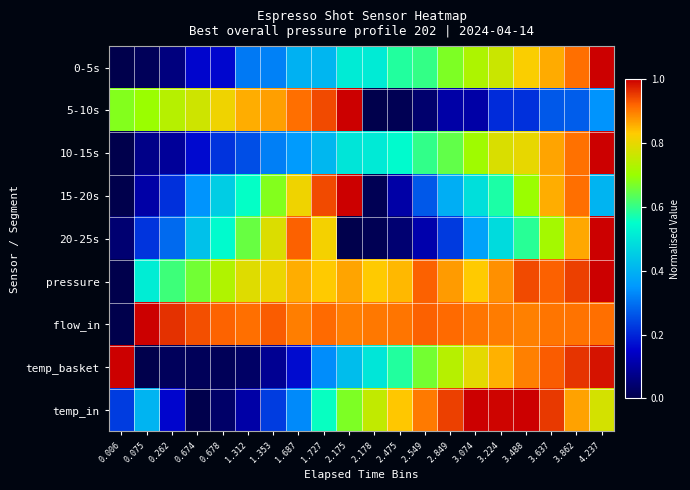

Reading right to left, transcribe all the data shown in this chart.

0-5s: 4.237=1.0	3.862=0.9	3.637=0.9	3.488=0.8	3.224=0.8	3.074=0.7	2.849=0.7	2.549=0.6	2.475=0.6	2.178=0.5	2.175=0.5	1.727=0.4	1.687=0.4	1.353=0.3	1.312=0.3	0.678=0.2	0.674=0.2	0.262=0.1	0.075=0.0	0.006=0.0
5-10s: 4.237=0.3	3.862=0.3	3.637=0.3	3.488=0.2	3.224=0.2	3.074=0.1	2.849=0.1	2.549=0.0	2.475=0.0	2.178=0.0	2.175=1.0	1.727=0.9	1.687=0.9	1.353=0.9	1.312=0.9	0.678=0.8	0.674=0.8	0.262=0.7	0.075=0.7	0.006=0.7
10-15s: 4.237=1.0	3.862=0.9	3.637=0.9	3.488=0.8	3.224=0.8	3.074=0.7	2.849=0.6	2.549=0.6	2.475=0.5	2.178=0.5	2.175=0.5	1.727=0.4	1.687=0.4	1.353=0.3	1.312=0.3	0.678=0.2	0.674=0.2	0.262=0.1	0.075=0.1	0.006=0.0
15-20s: 4.237=0.4	3.862=0.9	3.637=0.9	3.488=0.7	3.224=0.6	3.074=0.5	2.849=0.4	2.549=0.3	2.475=0.1	2.178=0.0	2.175=1.0	1.727=0.9	1.687=0.8	1.353=0.7	1.312=0.6	0.678=0.5	0.674=0.3	0.262=0.2	0.075=0.1	0.006=0.0
20-25s: 4.237=1.0	3.862=0.9	3.637=0.7	3.488=0.6	3.224=0.5	3.074=0.4	2.849=0.2	2.549=0.1	2.475=0.0	2.178=0.0	2.175=0.0	1.727=0.8	1.687=0.9	1.353=0.8	1.312=0.7	0.678=0.5	0.674=0.4	0.262=0.3	0.075=0.2	0.006=0.0
pressure: 4.237=1.0	3.862=0.9	3.637=0.9	3.488=0.9	3.224=0.9	3.074=0.8	2.849=0.9	2.549=0.9	2.475=0.8	2.178=0.8	2.175=0.9	1.727=0.8	1.687=0.9	1.353=0.8	1.312=0.8	0.678=0.7	0.674=0.7	0.262=0.6	0.075=0.5	0.006=0.0
flow_in: 4.237=0.9	3.862=0.9	3.637=0.9	3.488=0.9	3.224=0.9	3.074=0.9	2.849=0.9	2.549=0.9	2.475=0.9	2.178=0.9	2.175=0.9	1.727=0.9	1.687=0.9	1.353=0.9	1.312=0.9	0.678=0.9	0.674=0.9	0.262=1.0	0.075=1.0	0.006=0.0
temp_basket: 4.237=1.0	3.862=1.0	3.637=0.9	3.488=0.9	3.224=0.9	3.074=0.8	2.849=0.7	2.549=0.7	2.475=0.6	2.178=0.5	2.175=0.4	1.727=0.3	1.687=0.2	1.353=0.1	1.312=0.0	0.678=0.0	0.674=0.0	0.262=0.0	0.075=0.0	0.006=1.0
temp_in: 4.237=0.8	3.862=0.9	3.637=1.0	3.488=1.0	3.224=1.0	3.074=1.0	2.849=0.9	2.549=0.9	2.475=0.8	2.178=0.8	2.175=0.7	1.727=0.6	1.687=0.3	1.353=0.2	1.312=0.1	0.678=0.0	0.674=0.0	0.262=0.2	0.075=0.4	0.006=0.2